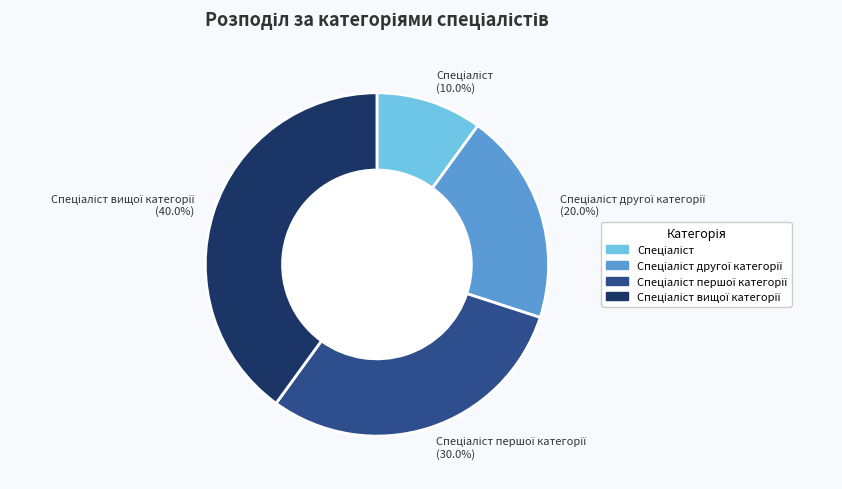

Does any single category account for the majority?

No